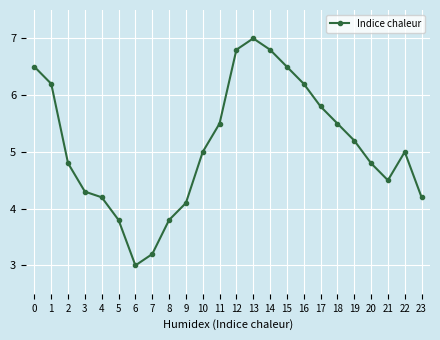

Is it true that the value at 5 is 5.9?

False